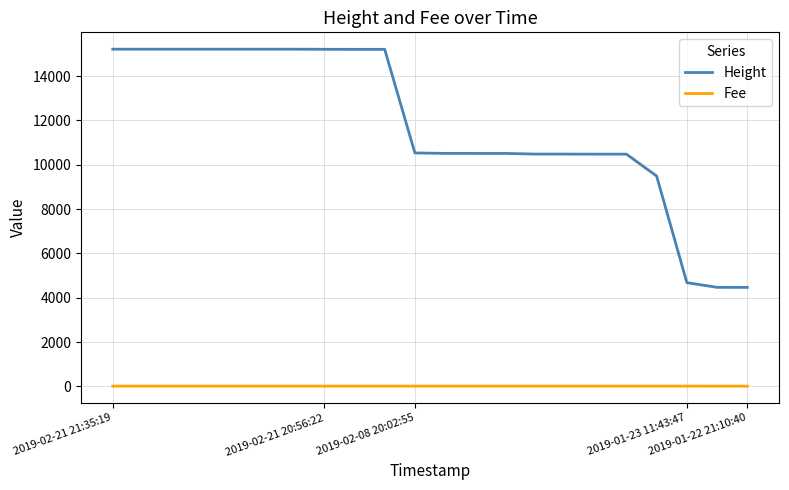

What is the lowest value of the Height series?

4469.0